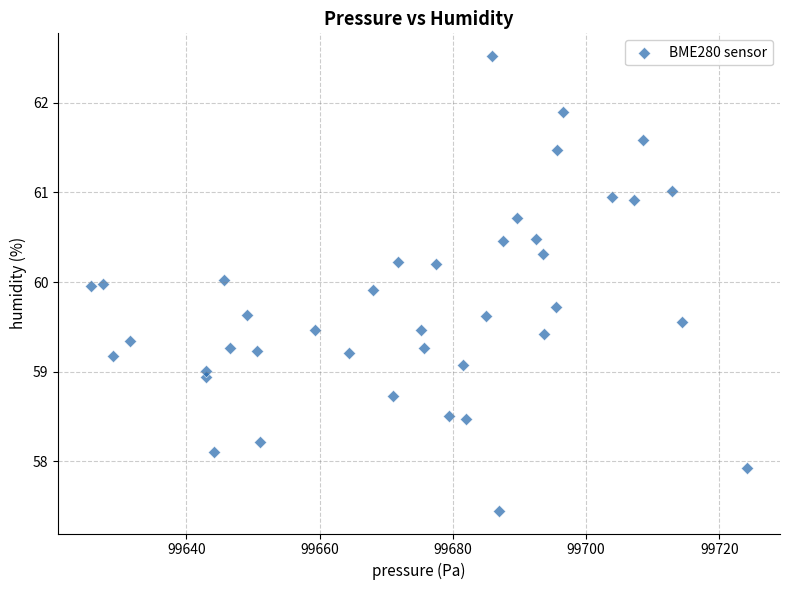

What is the range of X values (max minus min)?

98.5